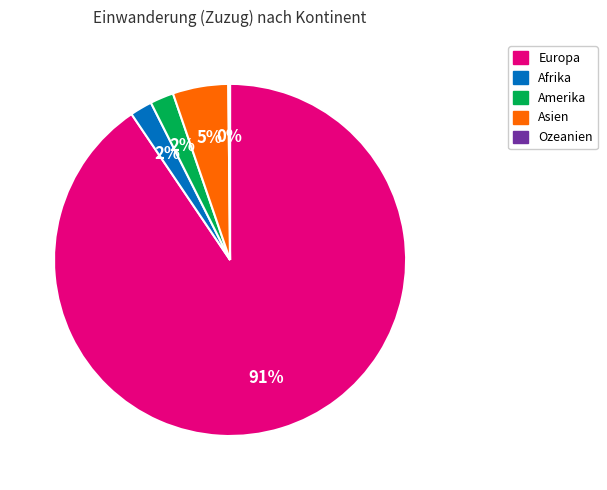

What is the ratio of the value at Amerika to the value at Asien?

0.4